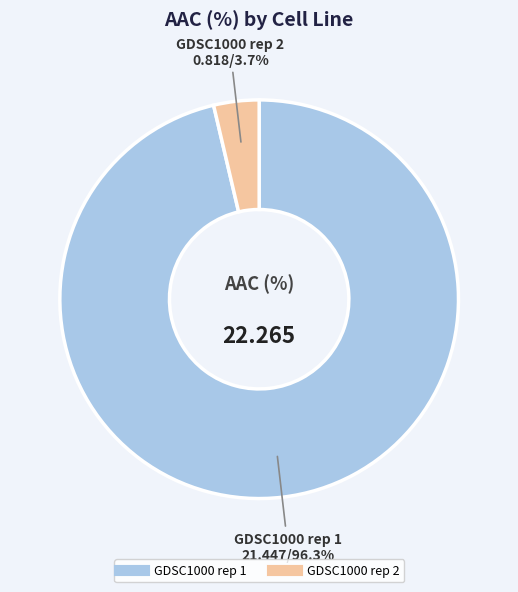

To the nearest percent, what is the difference between the largest and smallest slice percentages?

93%